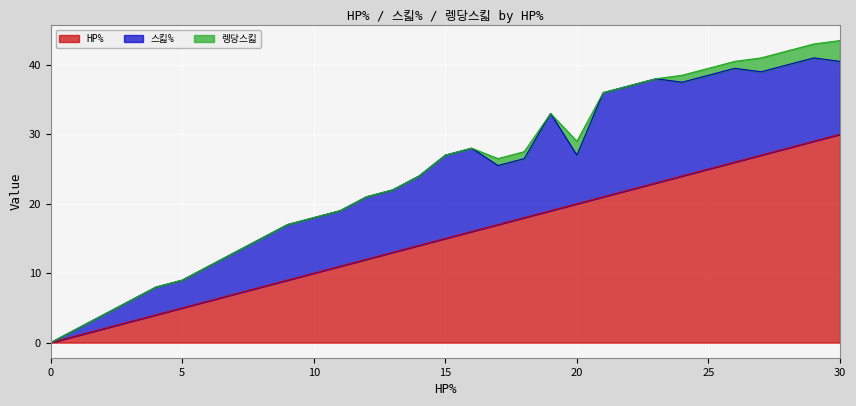

Is the value of 렝당스킯 at 11 greater than the value of 스킯% at 11?

No